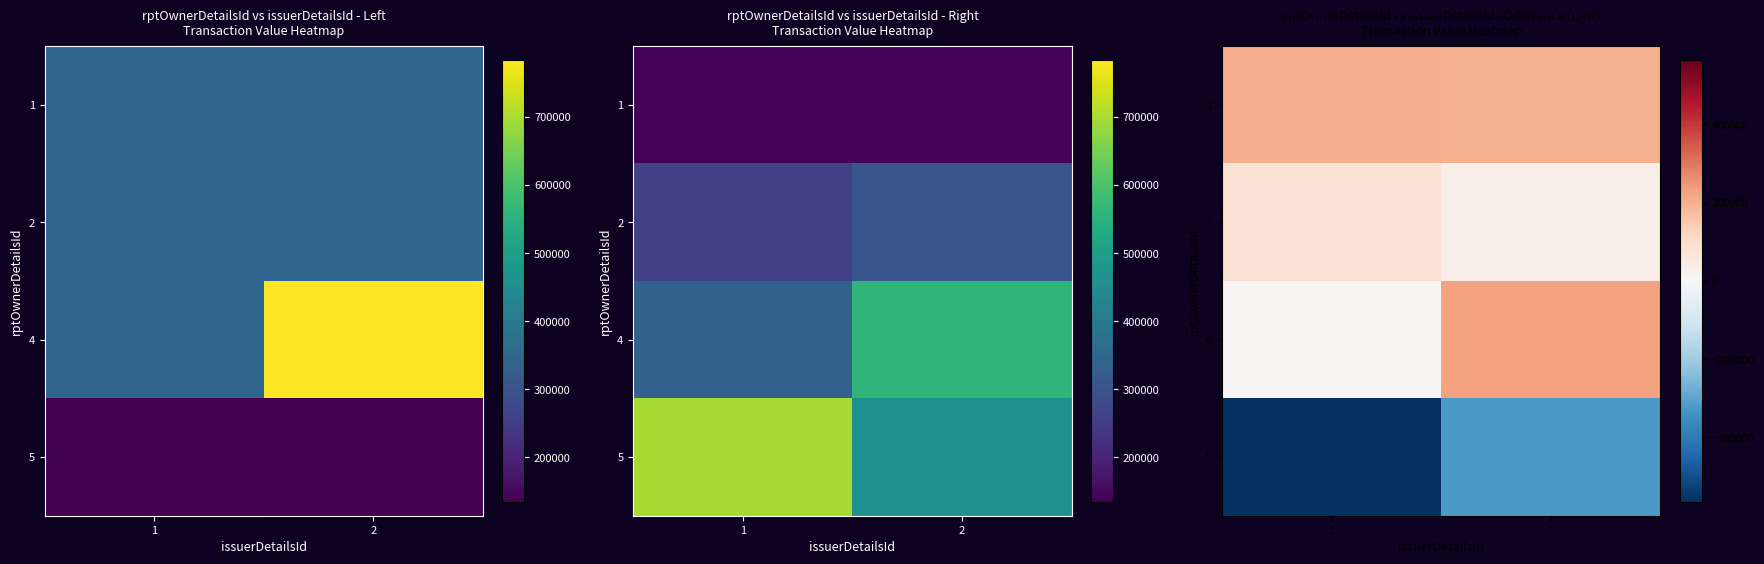

Where is 1 nearest to the value 202463?

2